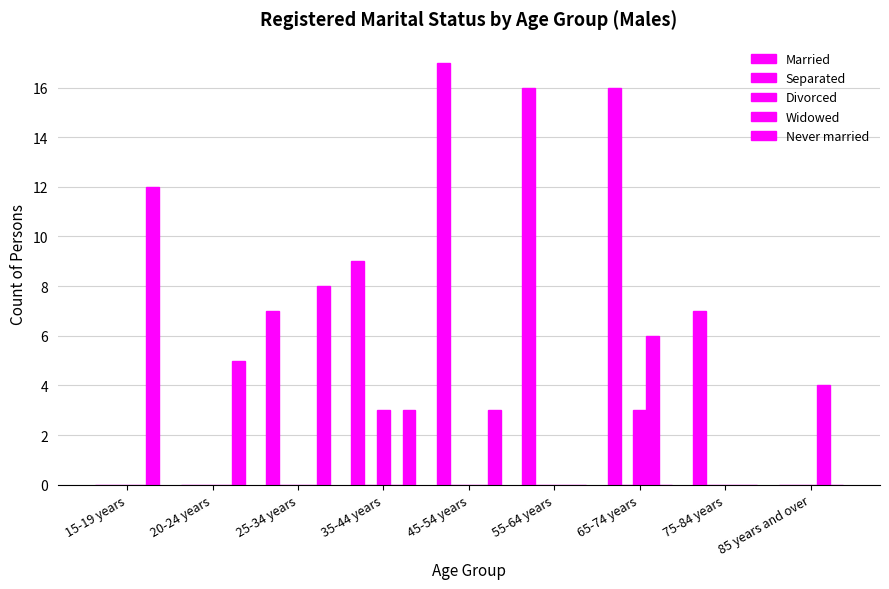

How many distinct data groups are displayed?

4